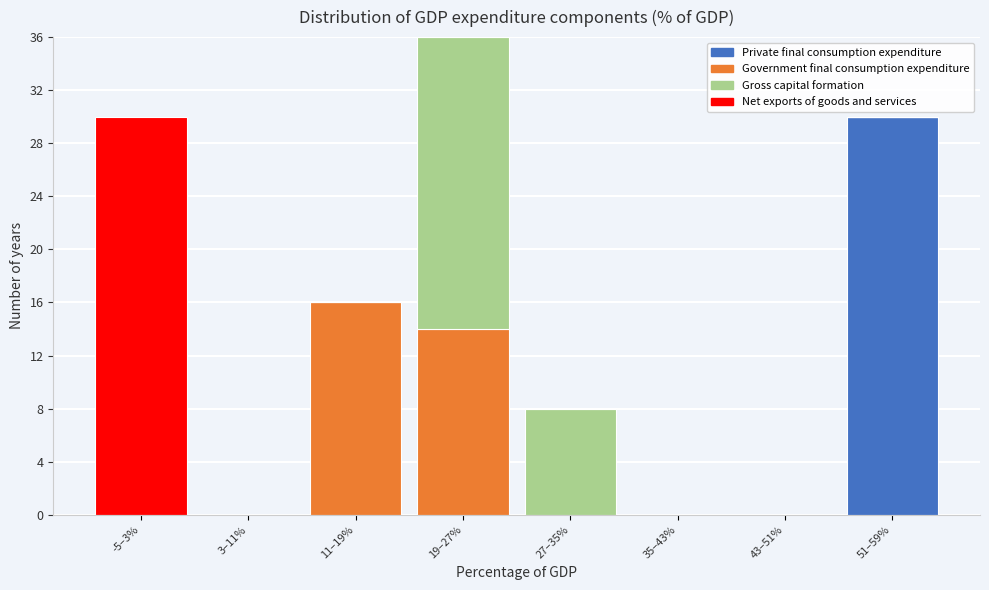

What is the highest value of the Private final consumption expenditure series?

30